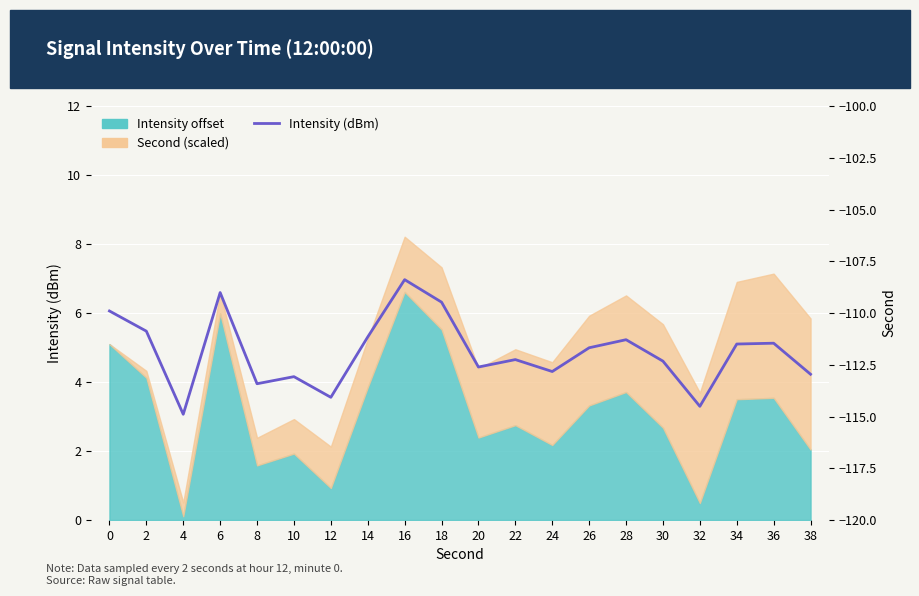

Where is the data nearest to the value -111?

2